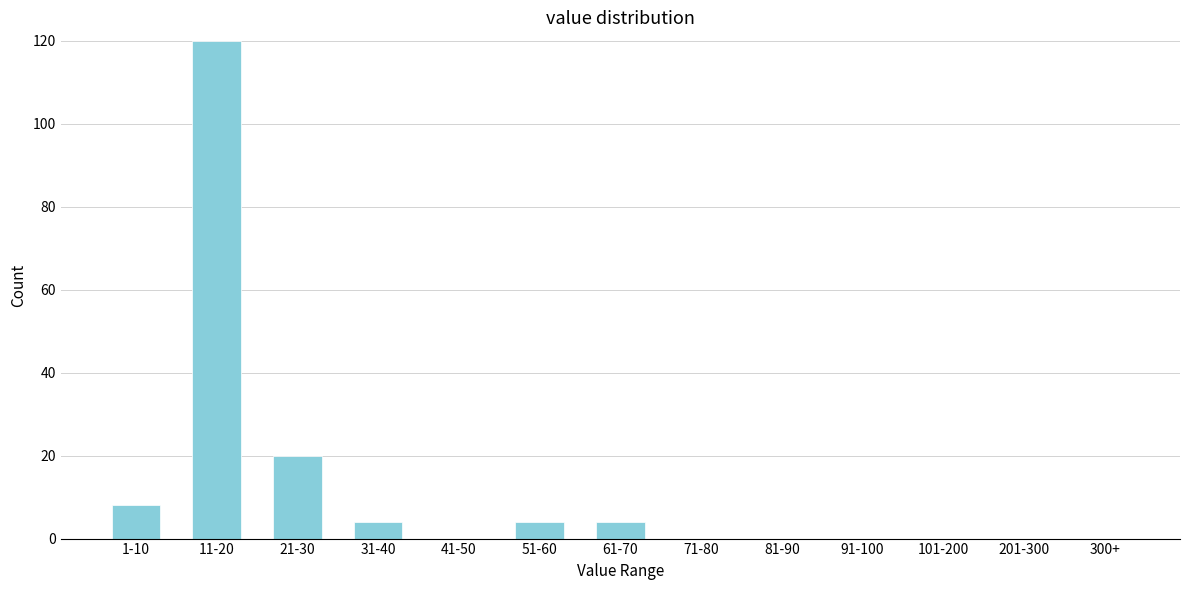

Reading right to left, list all the values displayed in this chart.

300+=0	201-300=0	101-200=0	91-100=0	81-90=0	71-80=0	61-70=4	51-60=4	41-50=0	31-40=4	21-30=20	11-20=120	1-10=8